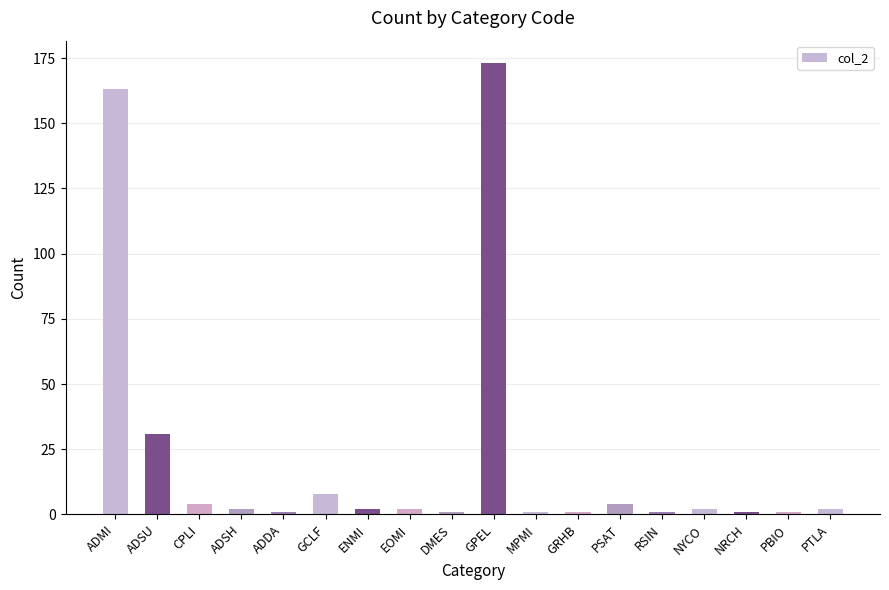

What is the value of the 15th bar from the left?

2